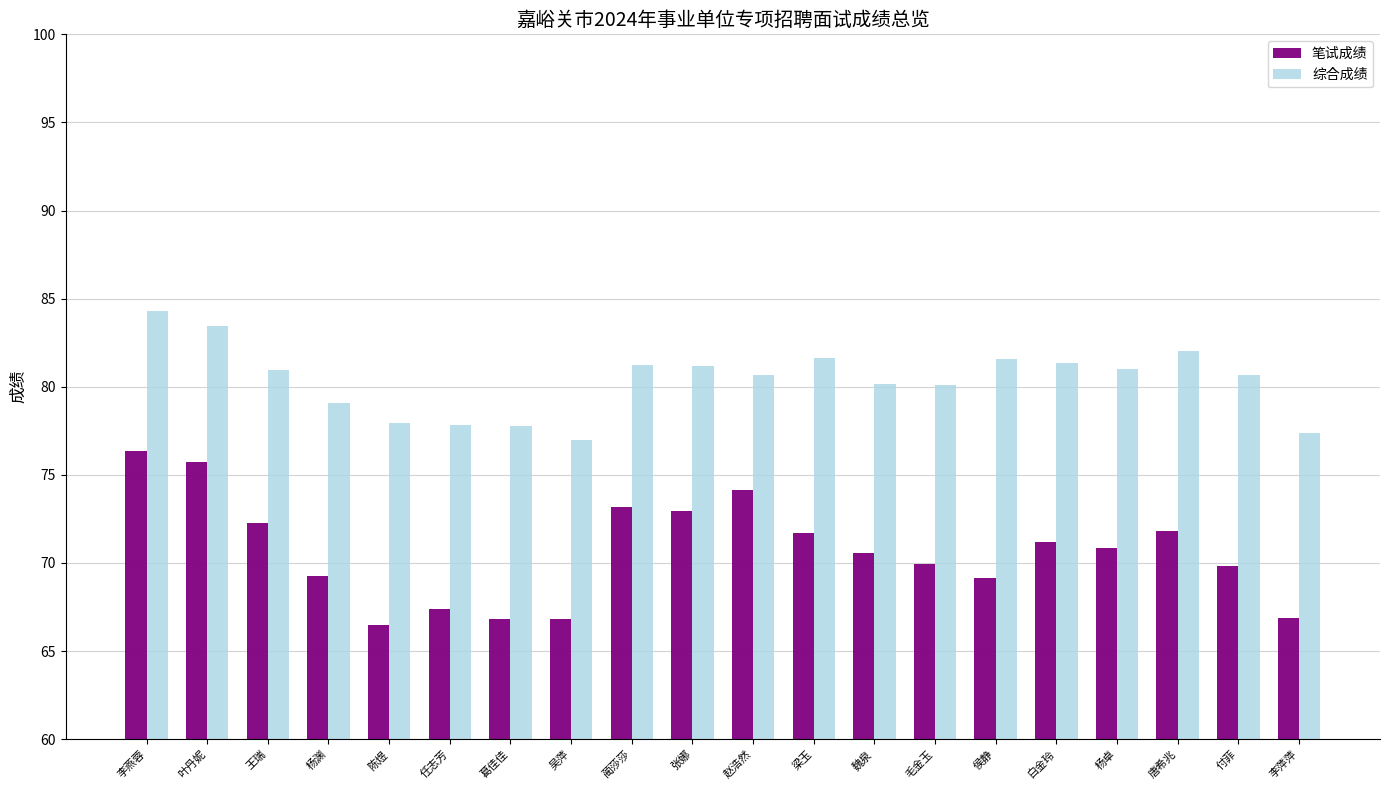

At 付菲, list the series in order from smallest to largest.

笔试成绩, 综合成绩